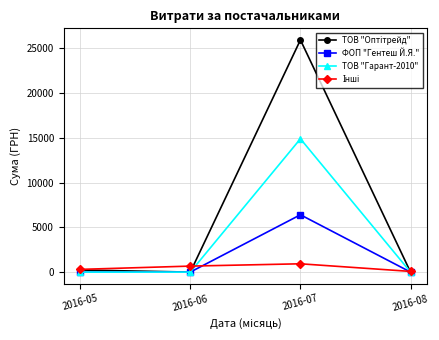

Is this an area chart (filled region under the line)?

No